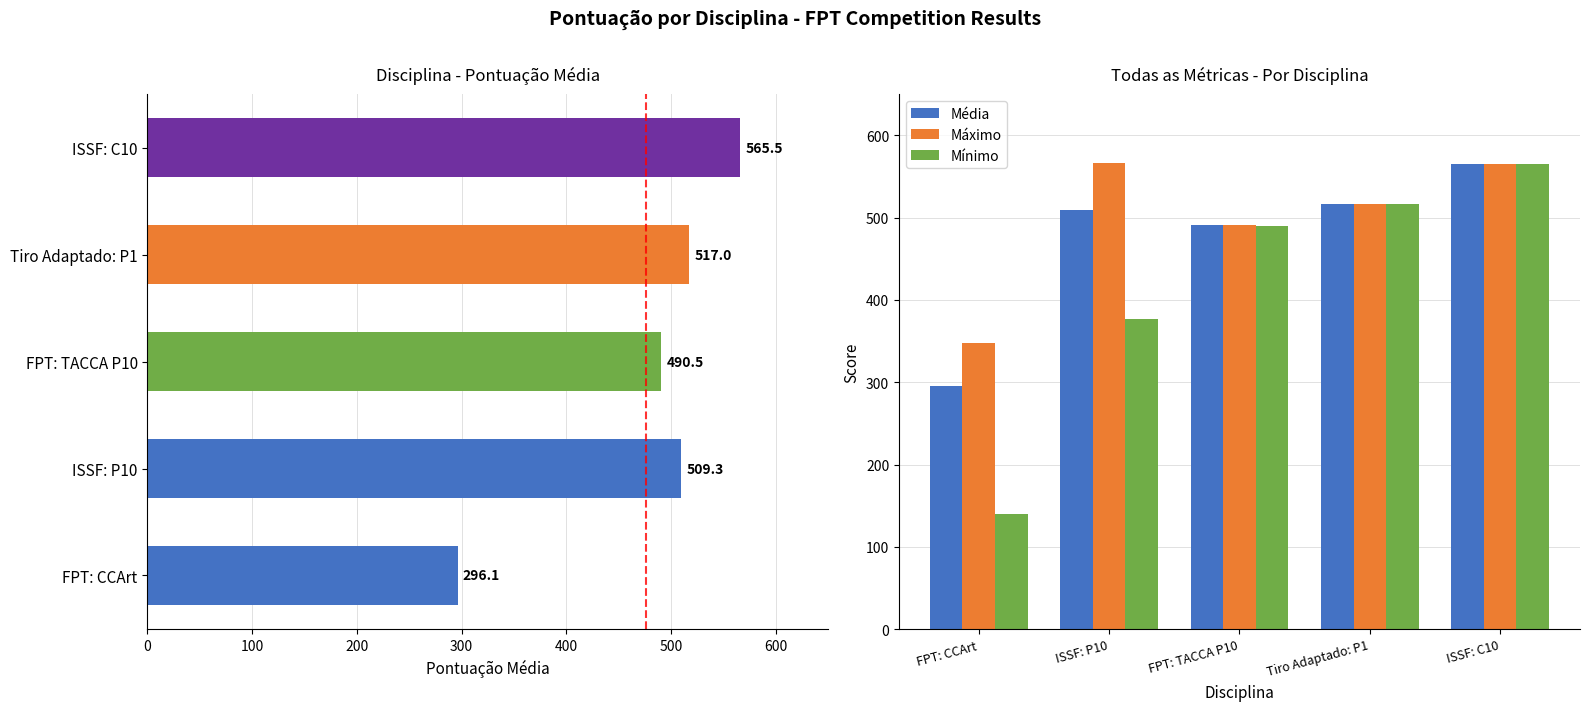

How many values in the Avg Pontuação series exceed 509?

3